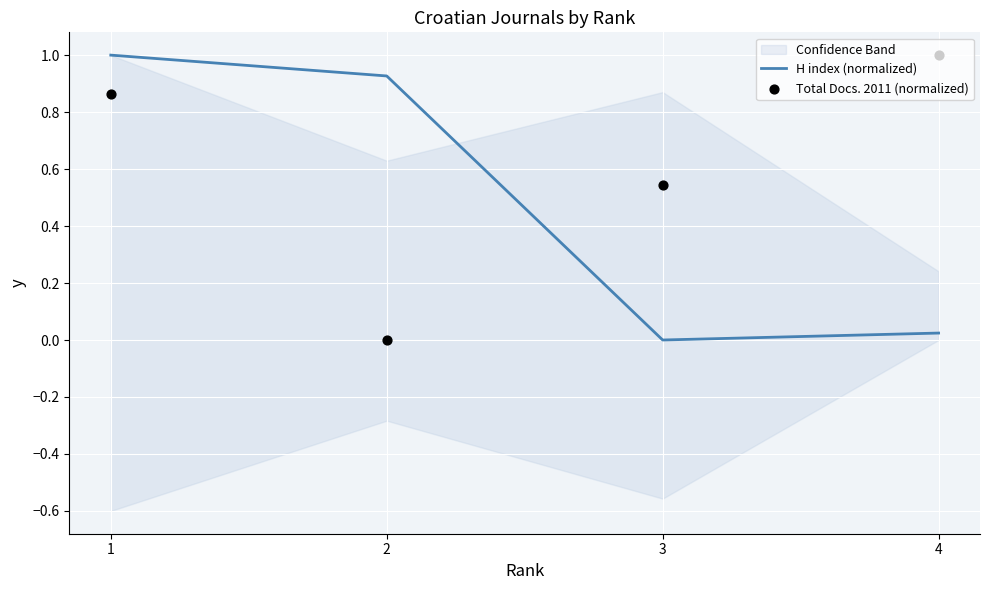

At which category is the sum across all series the highest?

1